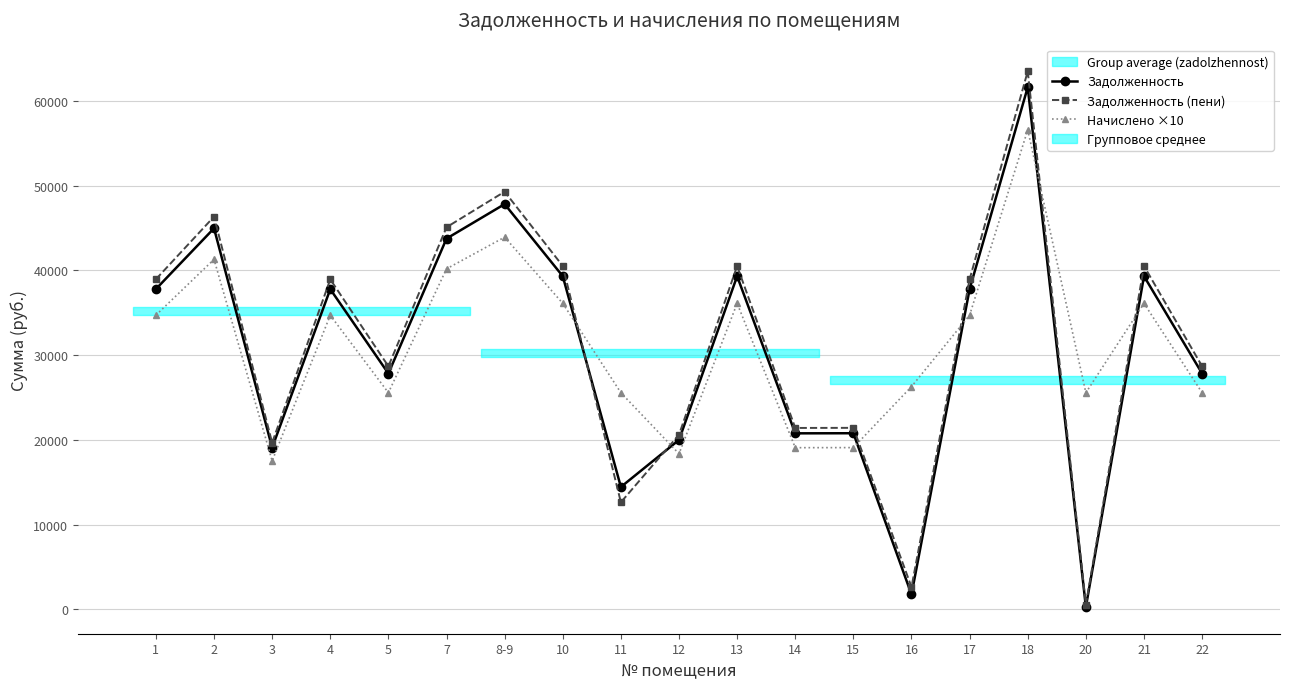

True or false: Задолженность (пени) has a value of 567.9 at 20.

True